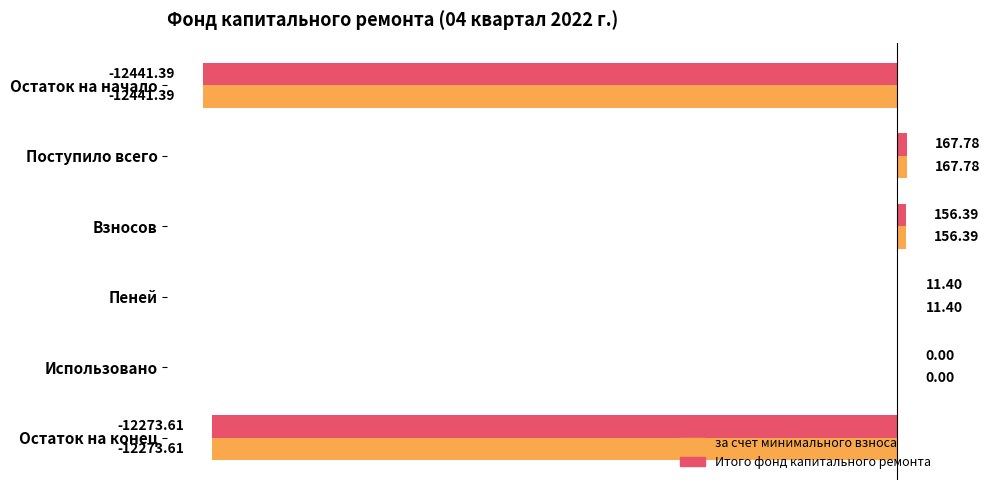

Is the value of Итого фонд капитального ремонта at Использовано greater than the value of за счет минимального взноса at Взносов?

No